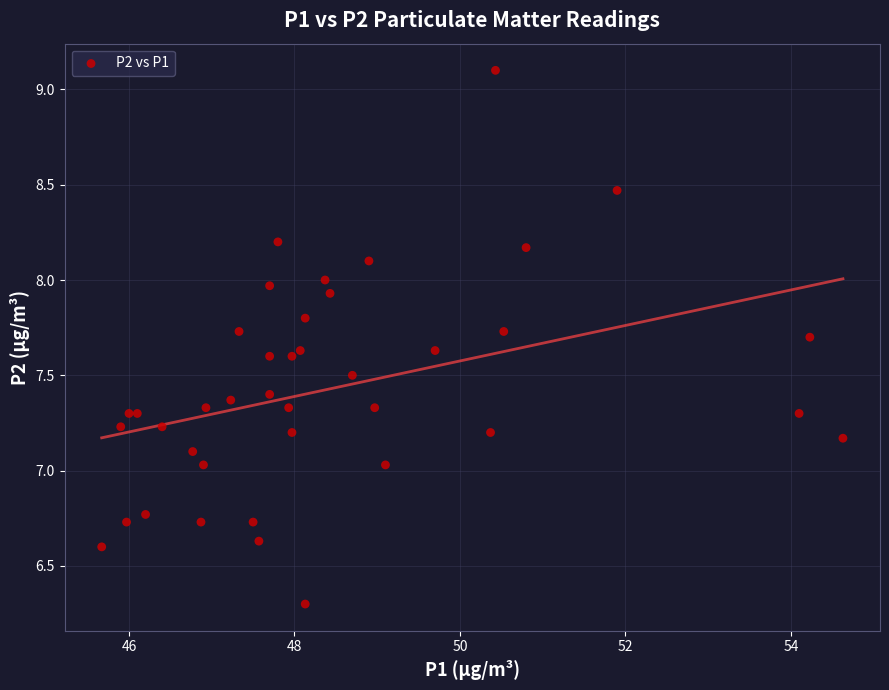

What is the range of Y values (max minus min)?

2.8